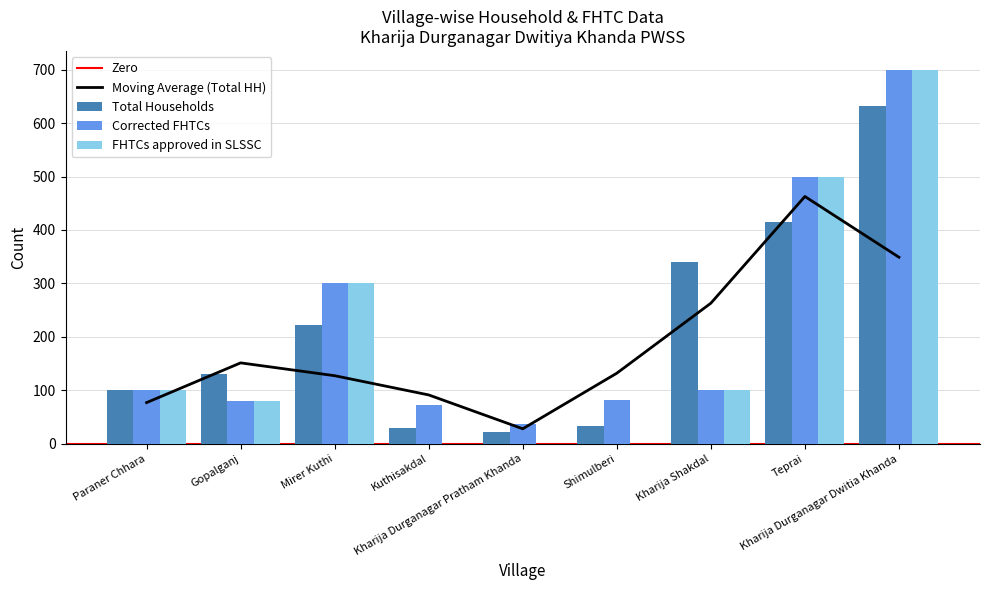

The value of FHTCs approved in SLSSC at Kharija Durganagar Dwitia Khanda is 700. True or false?

True